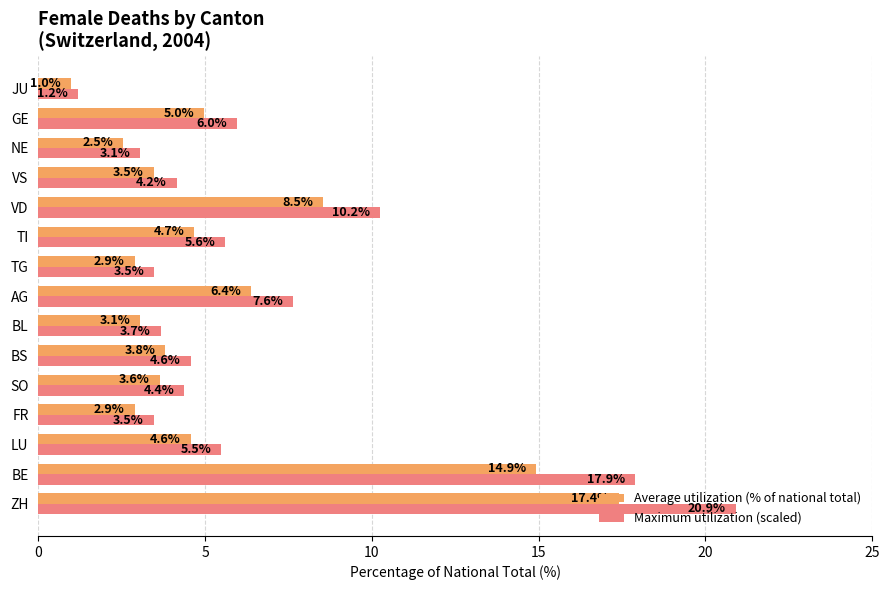

Read the Average utilization (% of national total) value at VD.

8.5